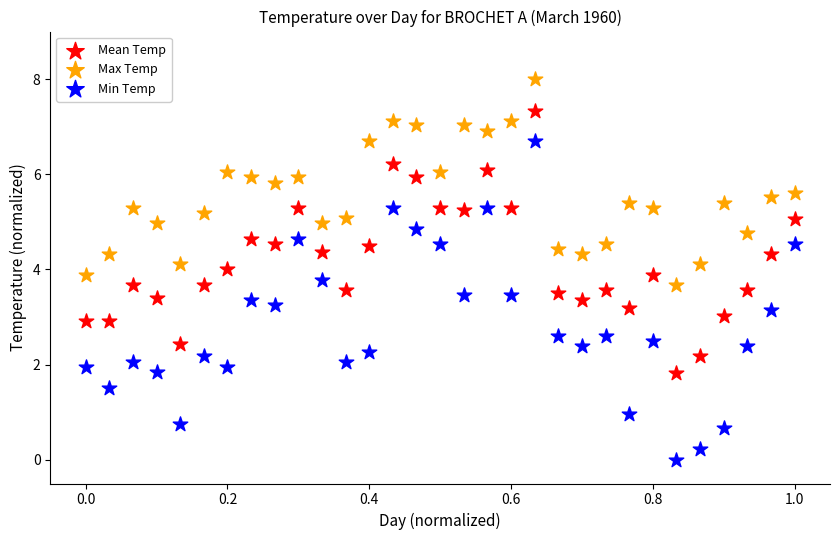

Which series contains the highest Y value?

Max Temp